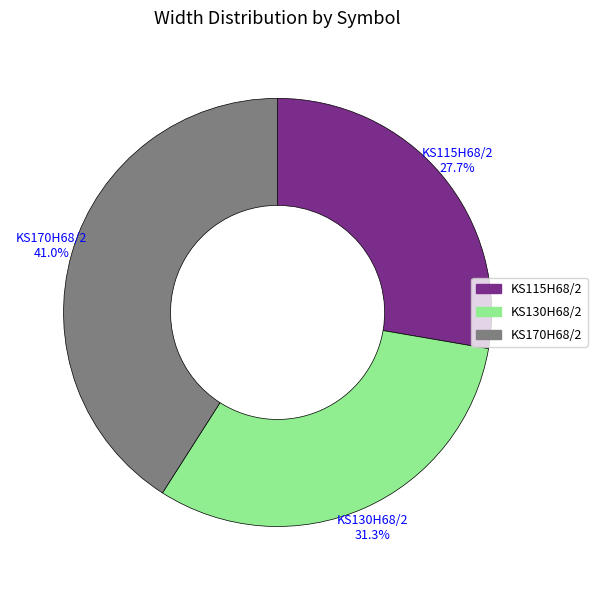

To the nearest percent, what is the average slice percentage?

33%